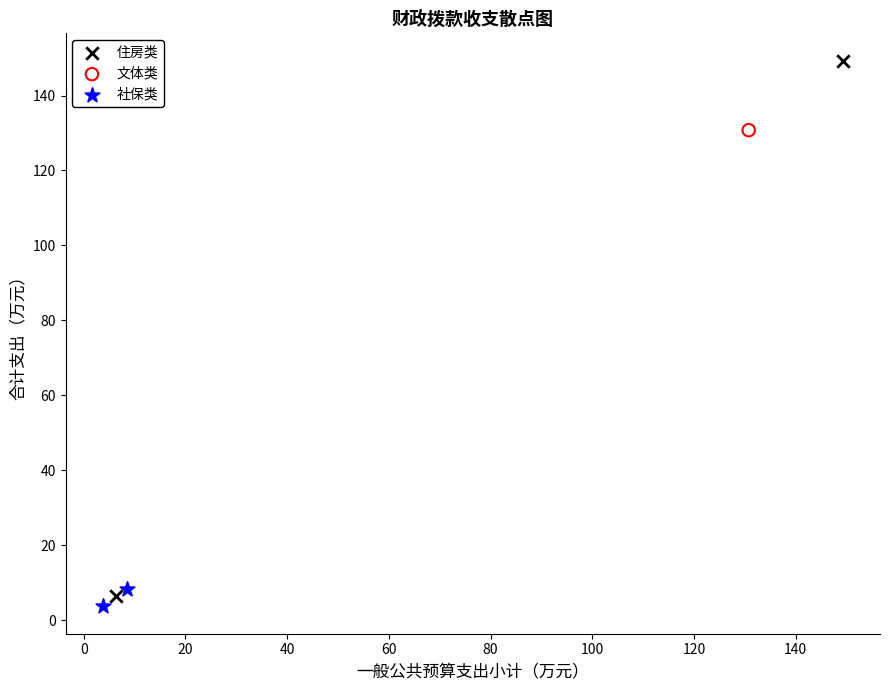

What are all the series names shown in the legend?

住房类, 文体类, 社保类